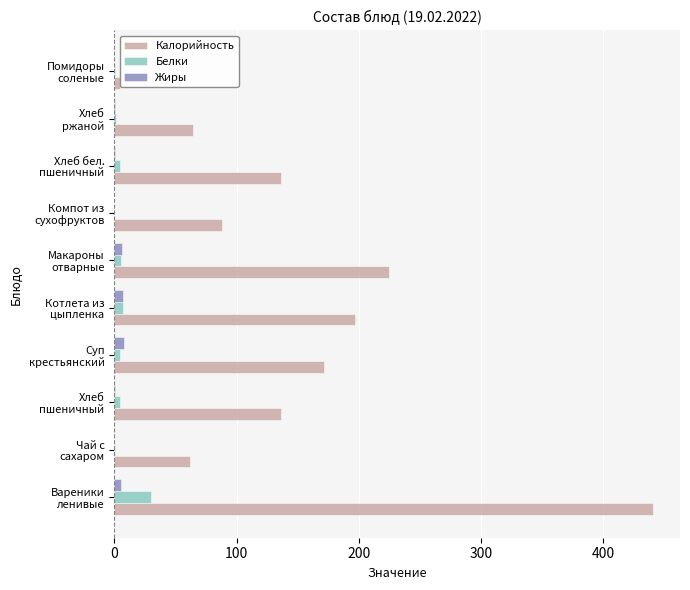

Between Вареники ленивые and Хлеб ржаной, which series saw the biggest shift?

Калорийность